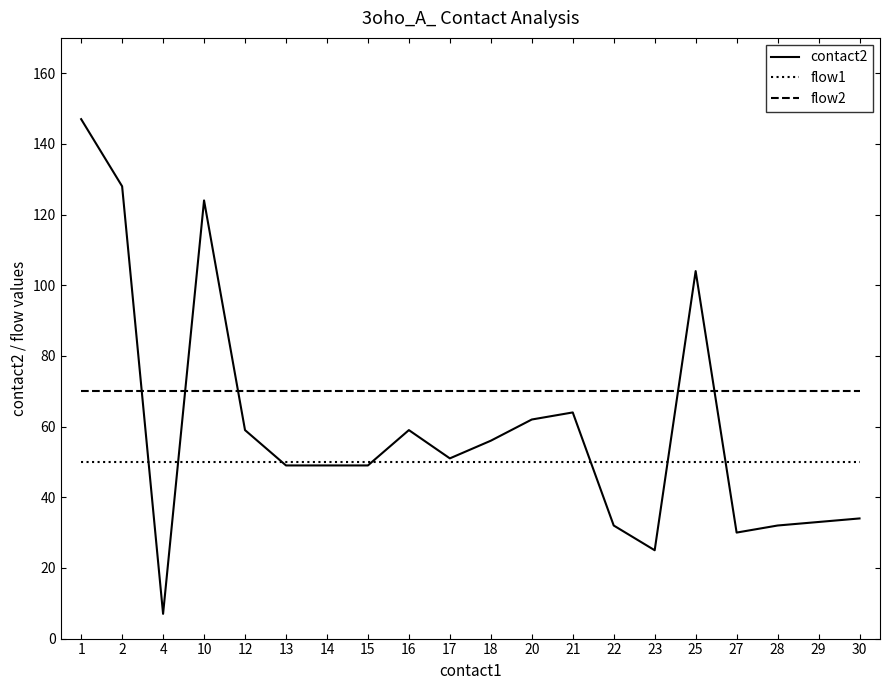

Rank the series by their average value, from highest to lowest.

flow2, contact2, flow1